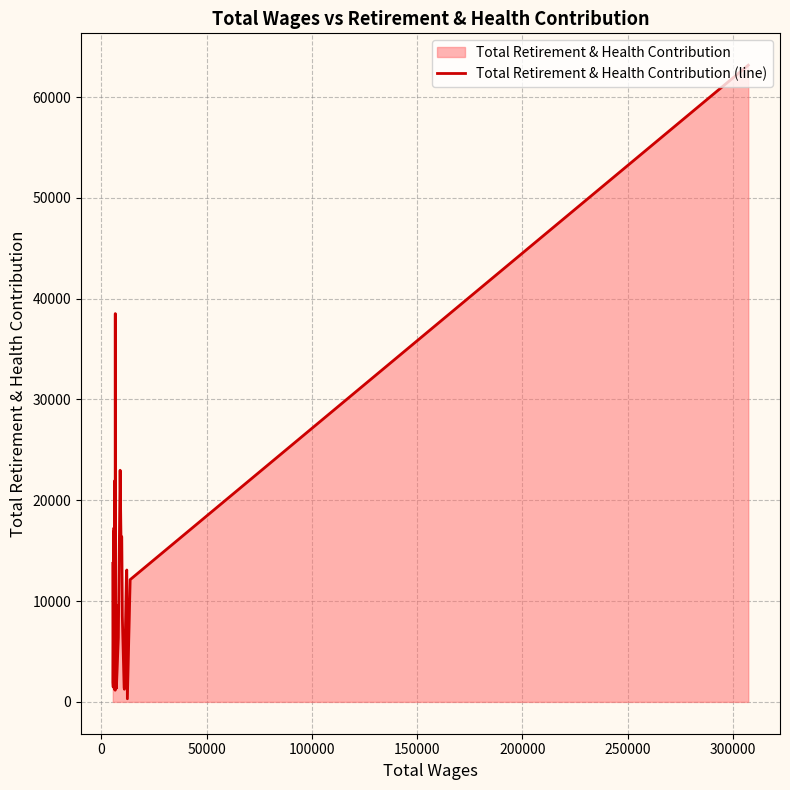

How many categories are shown in the chart?

40